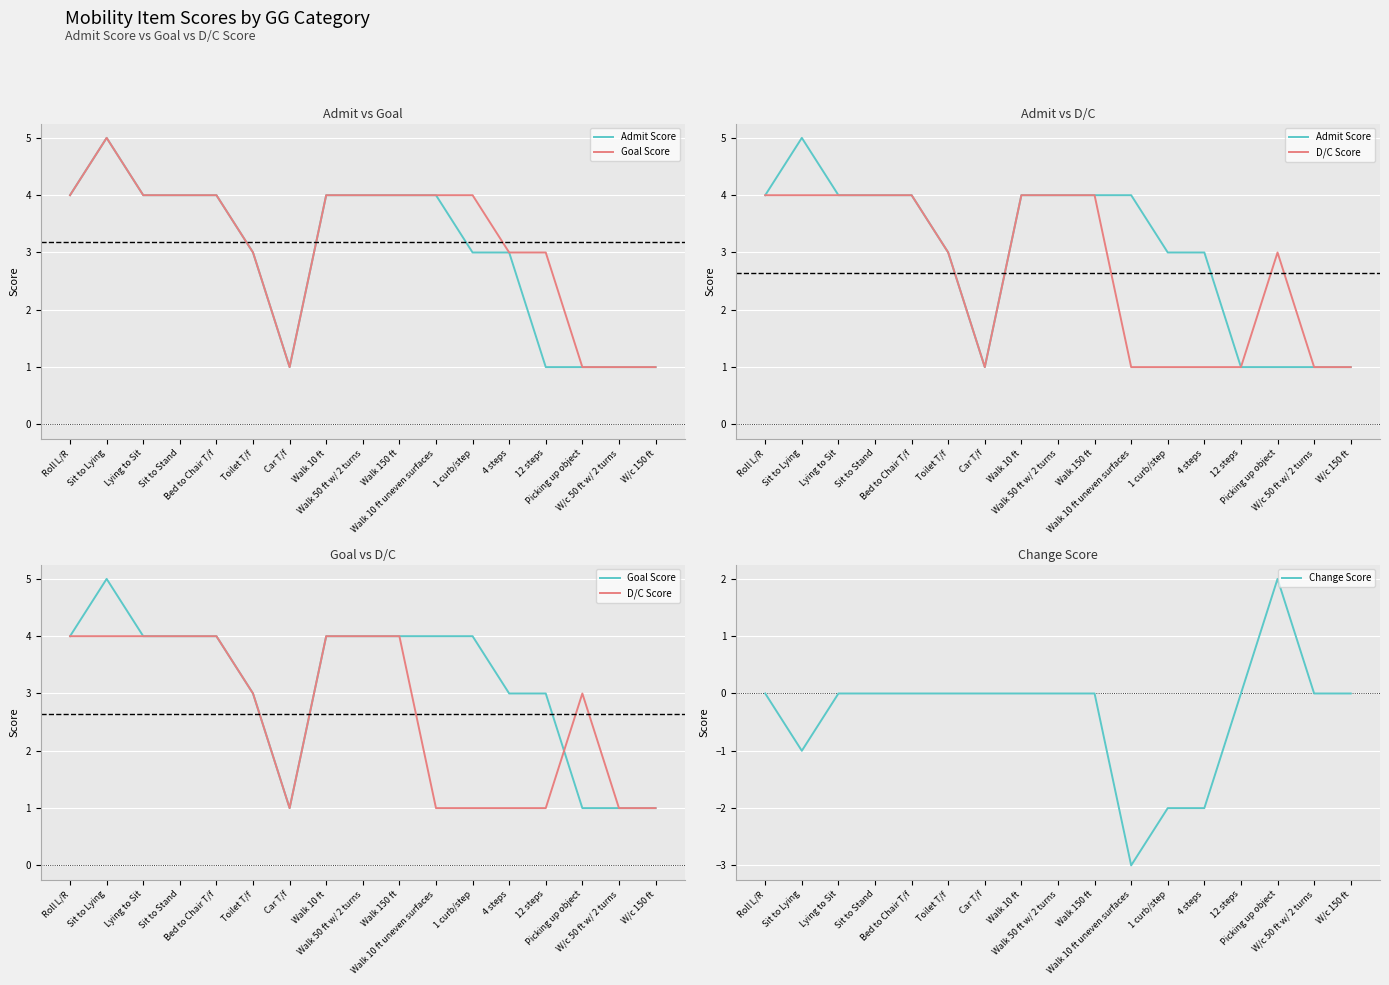

What is the value of the Goal Score point at the 8th from the left?

4